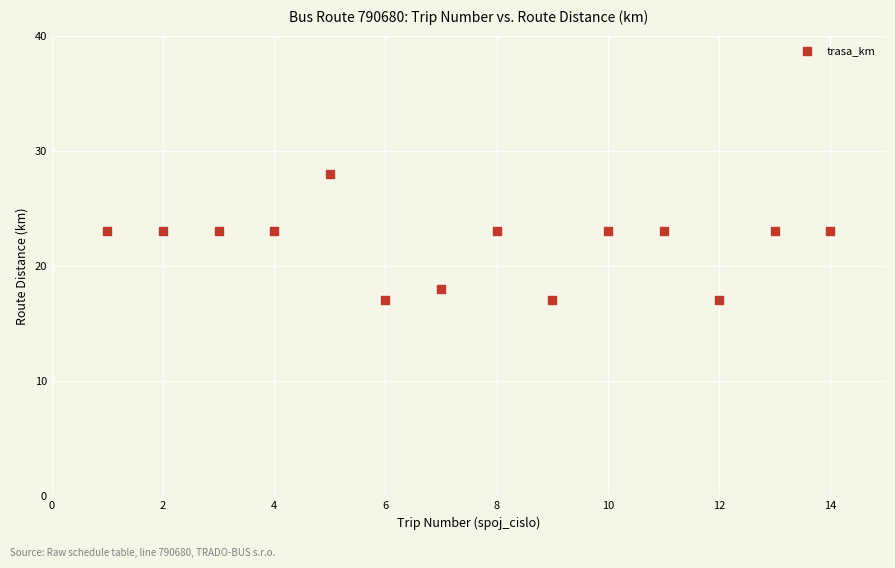

What is the range of Y values (max minus min)?

11